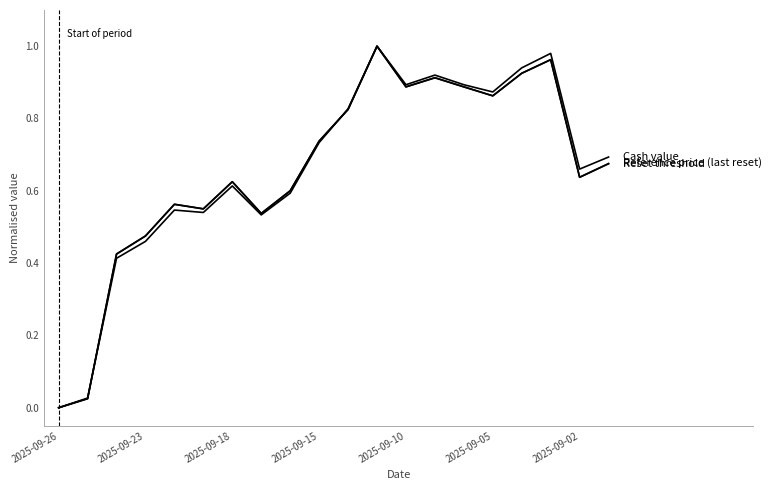

Does the chart display data point markers on the line(s)?

No